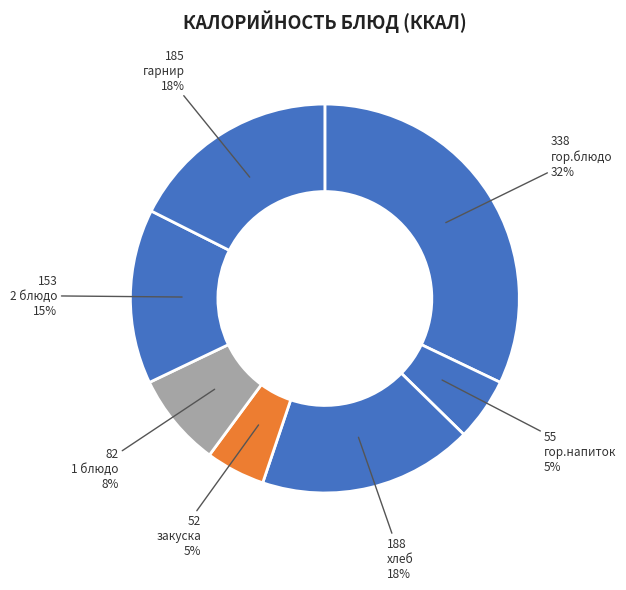

How many segments does this pie chart have?

7